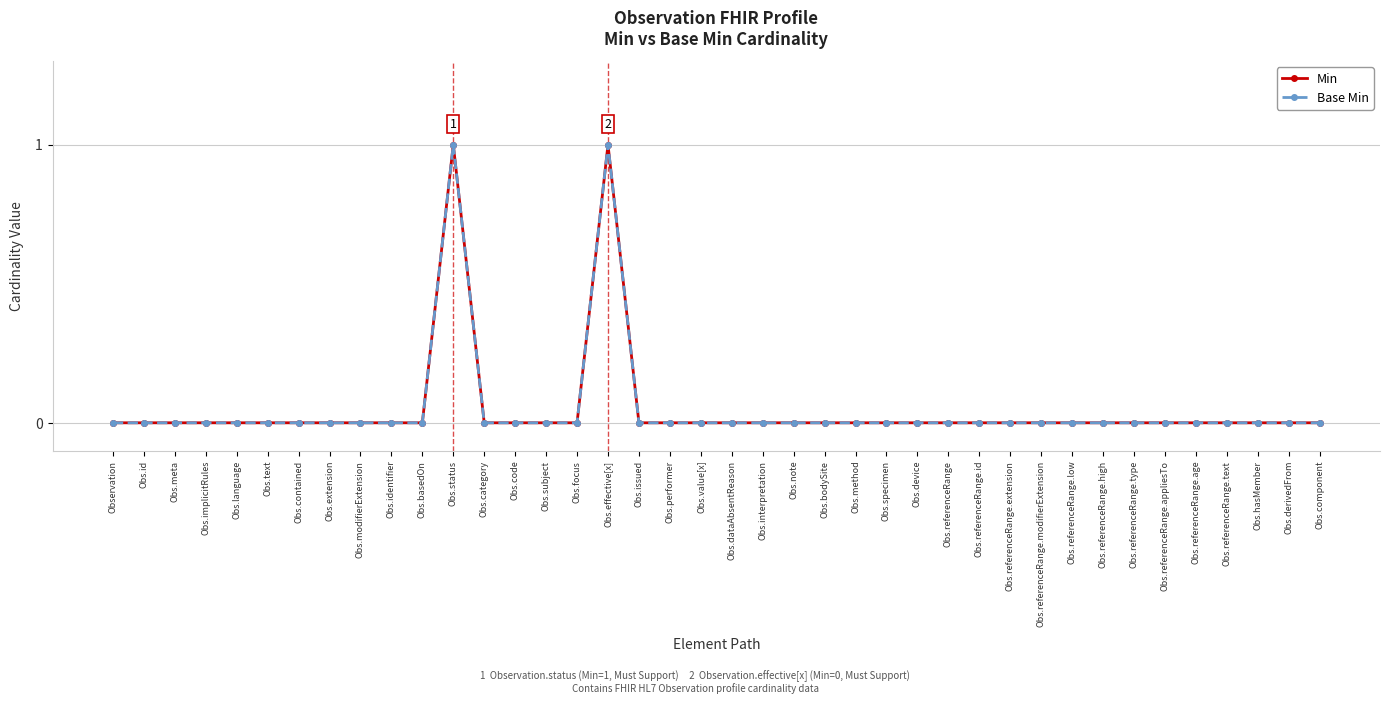

The Min series shows 0 at Obs.issued. True or false?

True